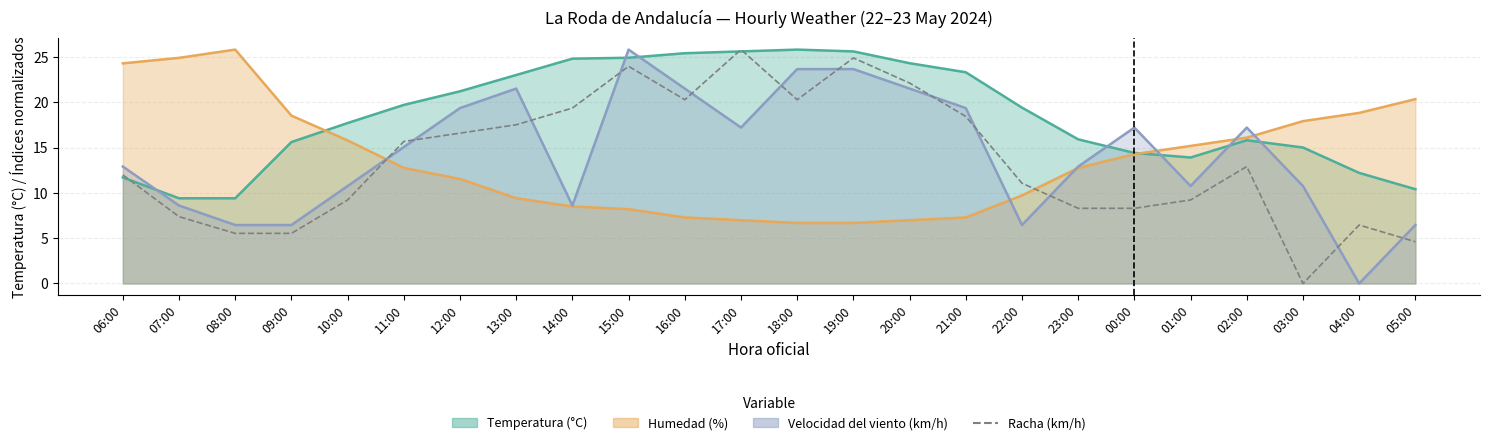

What position from the left is 10:00?

5